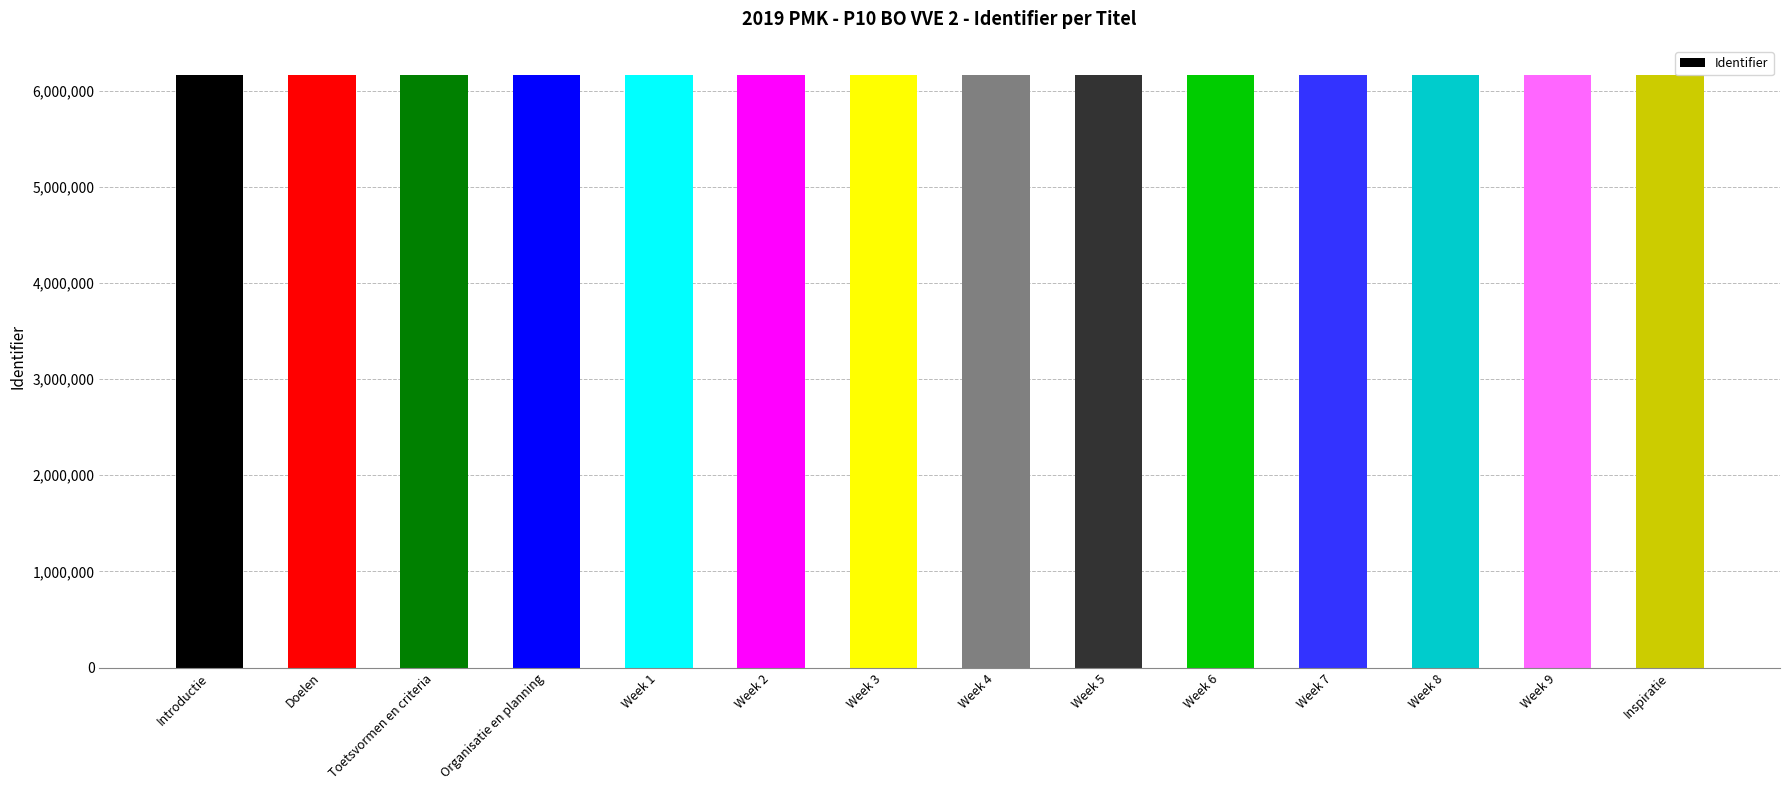

What is the difference between the values at Inspiratie and Week 7?

6